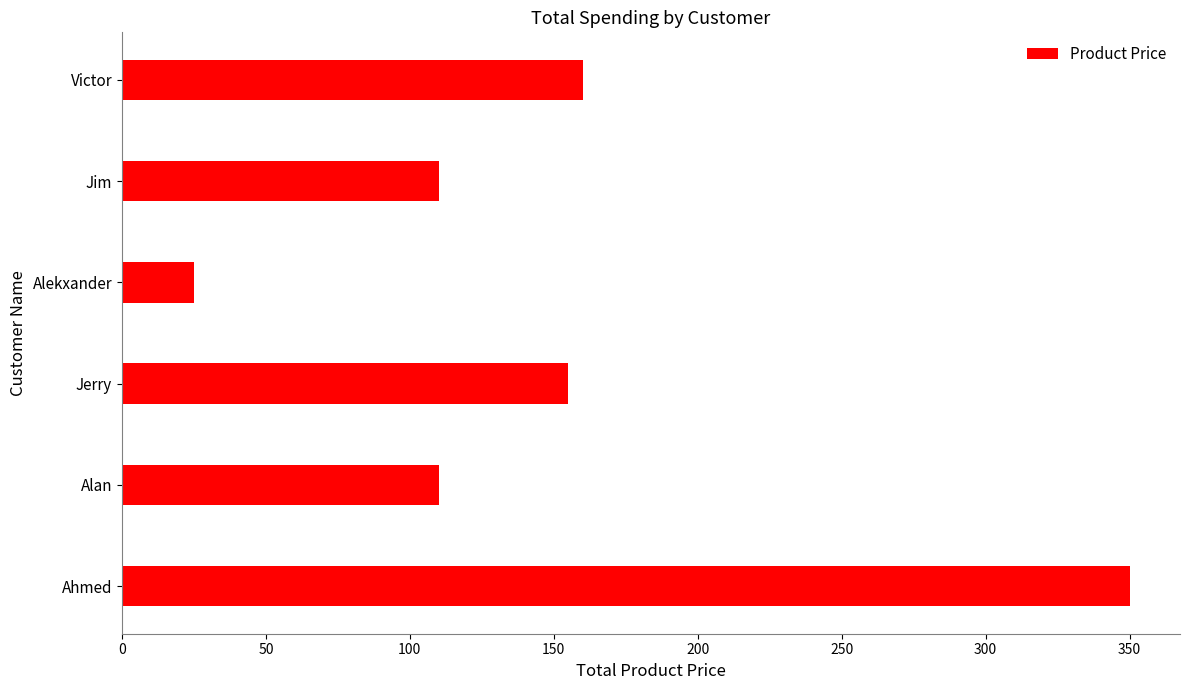

How many distinct data groups are displayed?

1